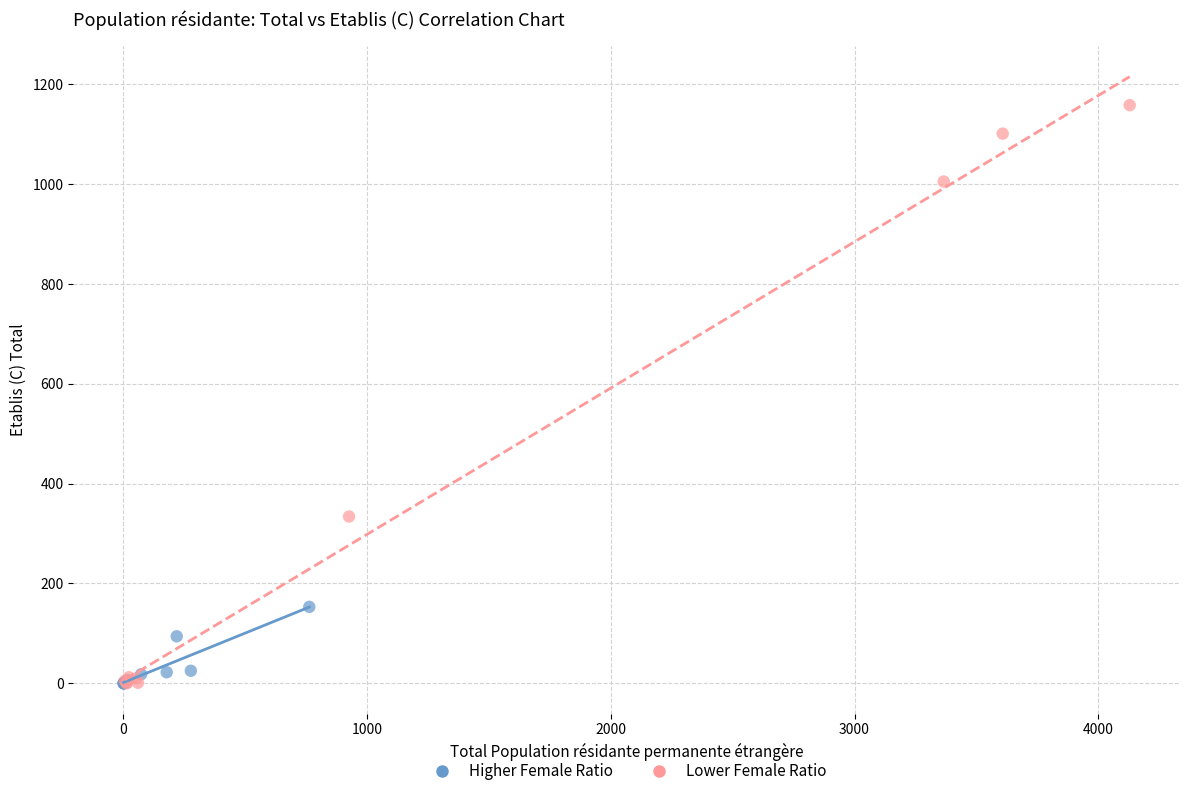

Which series contains the highest Y value?

Lower Female Ratio